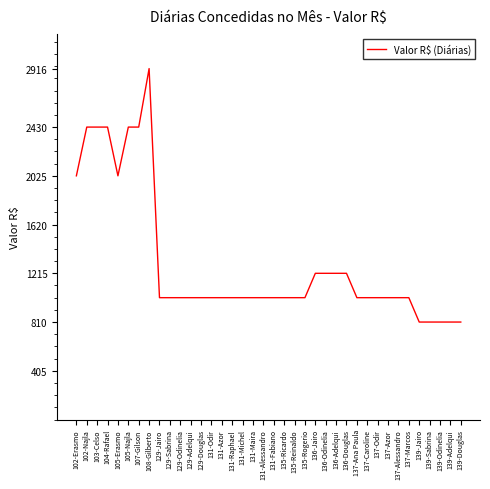

What is the change in value from 135-Rogerio to 139-Douglas?

-202.5